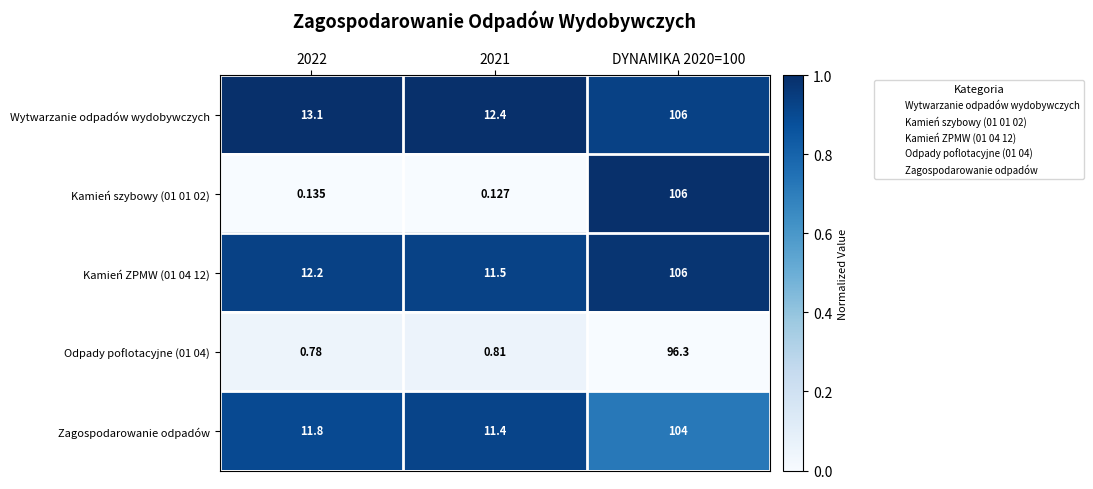

Which series has the largest total across all categories?

Wytwarzanie odpadów wydobywczych